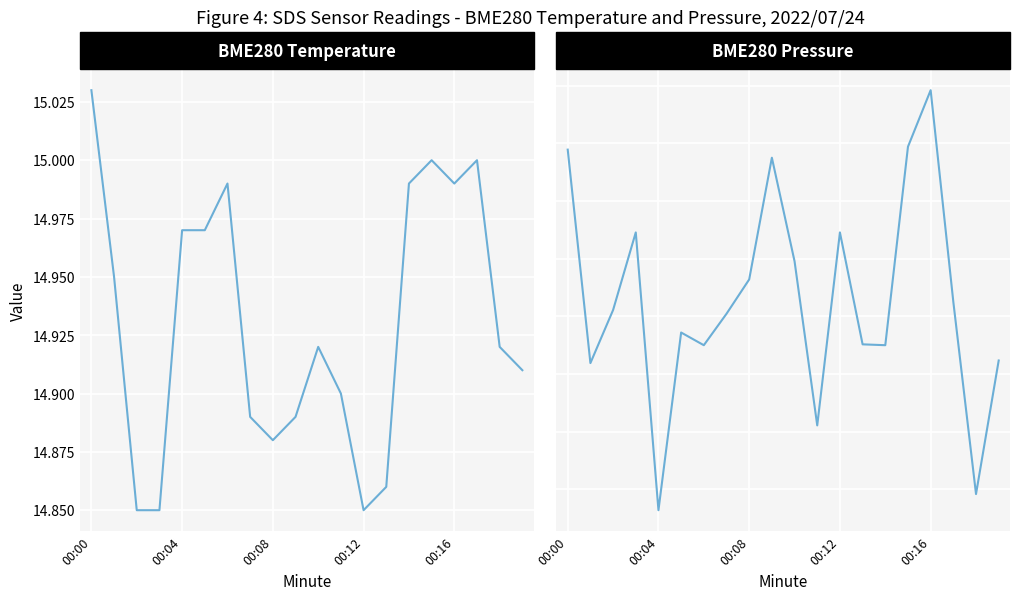

Which series has the largest total across all categories?

BME280_pressure